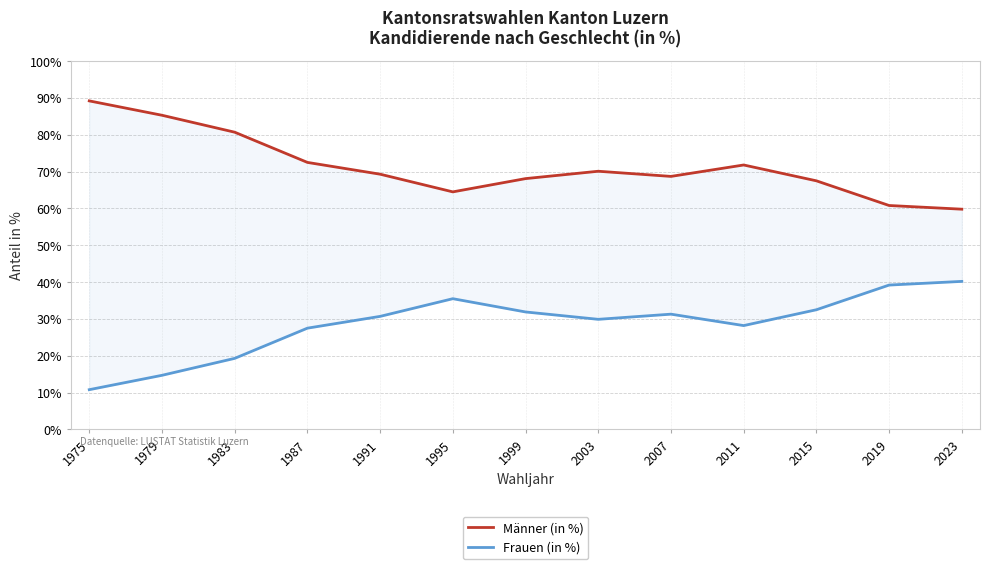

The Frauen (in %) series shows 14.7 at 1979. True or false?

True